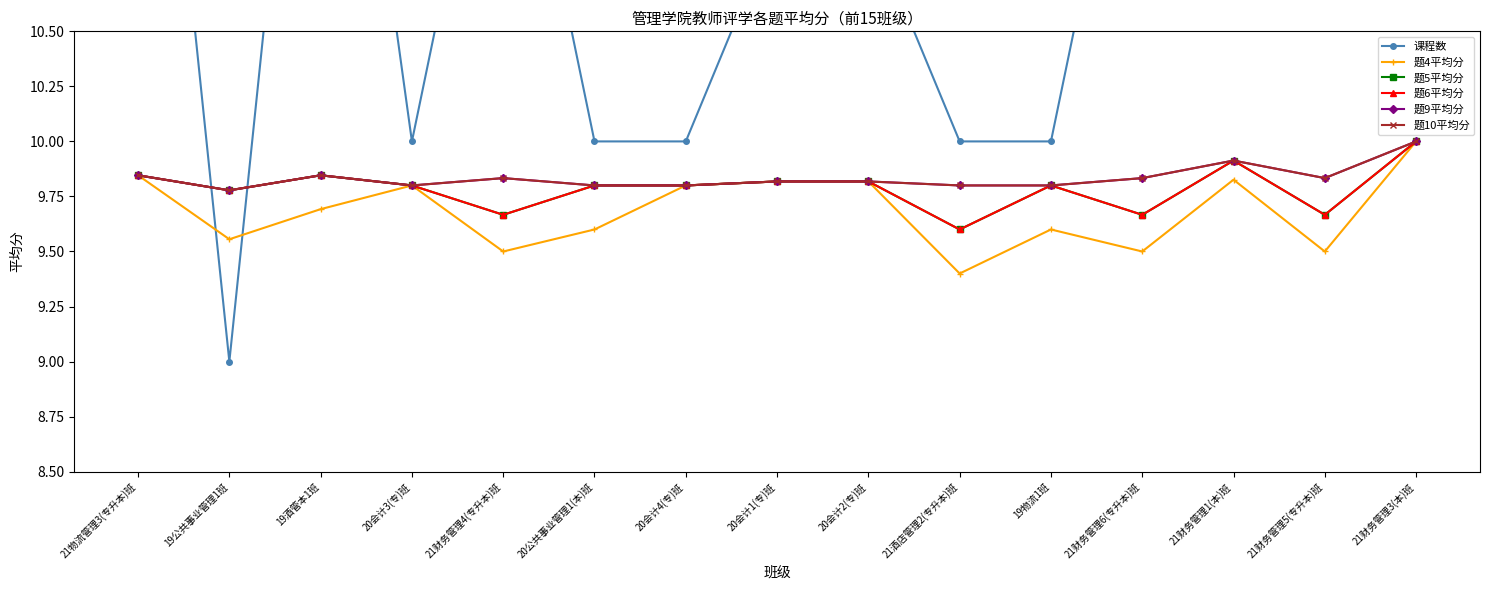

Reading left to right, extract all data points from this chart.

课程数: 21物流管理3(专升本)班=13.0	19公共事业管理1班=9.0	19酒管本1班=13.0	20会计3(专)班=10.0	21财务管理4(专升本)班=12.0	20公共事业管理1(本)班=10.0	20会计4(专)班=10.0	20会计1(专)班=11.0	20会计2(专)班=11.0	21酒店管理2(专升本)班=10.0	19物流1班=10.0	21财务管理6(专升本)班=12.0	21财务管理1(本)班=23.0	21财务管理5(专升本)班=12.0	21财务管理3(本)班=23.0
题4平均分: 21物流管理3(专升本)班=9.8	19公共事业管理1班=9.6	19酒管本1班=9.7	20会计3(专)班=9.8	21财务管理4(专升本)班=9.5	20公共事业管理1(本)班=9.6	20会计4(专)班=9.8	20会计1(专)班=9.8	20会计2(专)班=9.8	21酒店管理2(专升本)班=9.4	19物流1班=9.6	21财务管理6(专升本)班=9.5	21财务管理1(本)班=9.8	21财务管理5(专升本)班=9.5	21财务管理3(本)班=10.0
题5平均分: 21物流管理3(专升本)班=9.8	19公共事业管理1班=9.8	19酒管本1班=9.8	20会计3(专)班=9.8	21财务管理4(专升本)班=9.7	20公共事业管理1(本)班=9.8	20会计4(专)班=9.8	20会计1(专)班=9.8	20会计2(专)班=9.8	21酒店管理2(专升本)班=9.6	19物流1班=9.8	21财务管理6(专升本)班=9.7	21财务管理1(本)班=9.9	21财务管理5(专升本)班=9.7	21财务管理3(本)班=10.0
题6平均分: 21物流管理3(专升本)班=9.8	19公共事业管理1班=9.8	19酒管本1班=9.8	20会计3(专)班=9.8	21财务管理4(专升本)班=9.7	20公共事业管理1(本)班=9.8	20会计4(专)班=9.8	20会计1(专)班=9.8	20会计2(专)班=9.8	21酒店管理2(专升本)班=9.6	19物流1班=9.8	21财务管理6(专升本)班=9.7	21财务管理1(本)班=9.9	21财务管理5(专升本)班=9.7	21财务管理3(本)班=10.0
题9平均分: 21物流管理3(专升本)班=9.8	19公共事业管理1班=9.8	19酒管本1班=9.8	20会计3(专)班=9.8	21财务管理4(专升本)班=9.8	20公共事业管理1(本)班=9.8	20会计4(专)班=9.8	20会计1(专)班=9.8	20会计2(专)班=9.8	21酒店管理2(专升本)班=9.8	19物流1班=9.8	21财务管理6(专升本)班=9.8	21财务管理1(本)班=9.9	21财务管理5(专升本)班=9.8	21财务管理3(本)班=10.0
题10平均分: 21物流管理3(专升本)班=9.8	19公共事业管理1班=9.8	19酒管本1班=9.8	20会计3(专)班=9.8	21财务管理4(专升本)班=9.8	20公共事业管理1(本)班=9.8	20会计4(专)班=9.8	20会计1(专)班=9.8	20会计2(专)班=9.8	21酒店管理2(专升本)班=9.8	19物流1班=9.8	21财务管理6(专升本)班=9.8	21财务管理1(本)班=9.9	21财务管理5(专升本)班=9.8	21财务管理3(本)班=10.0